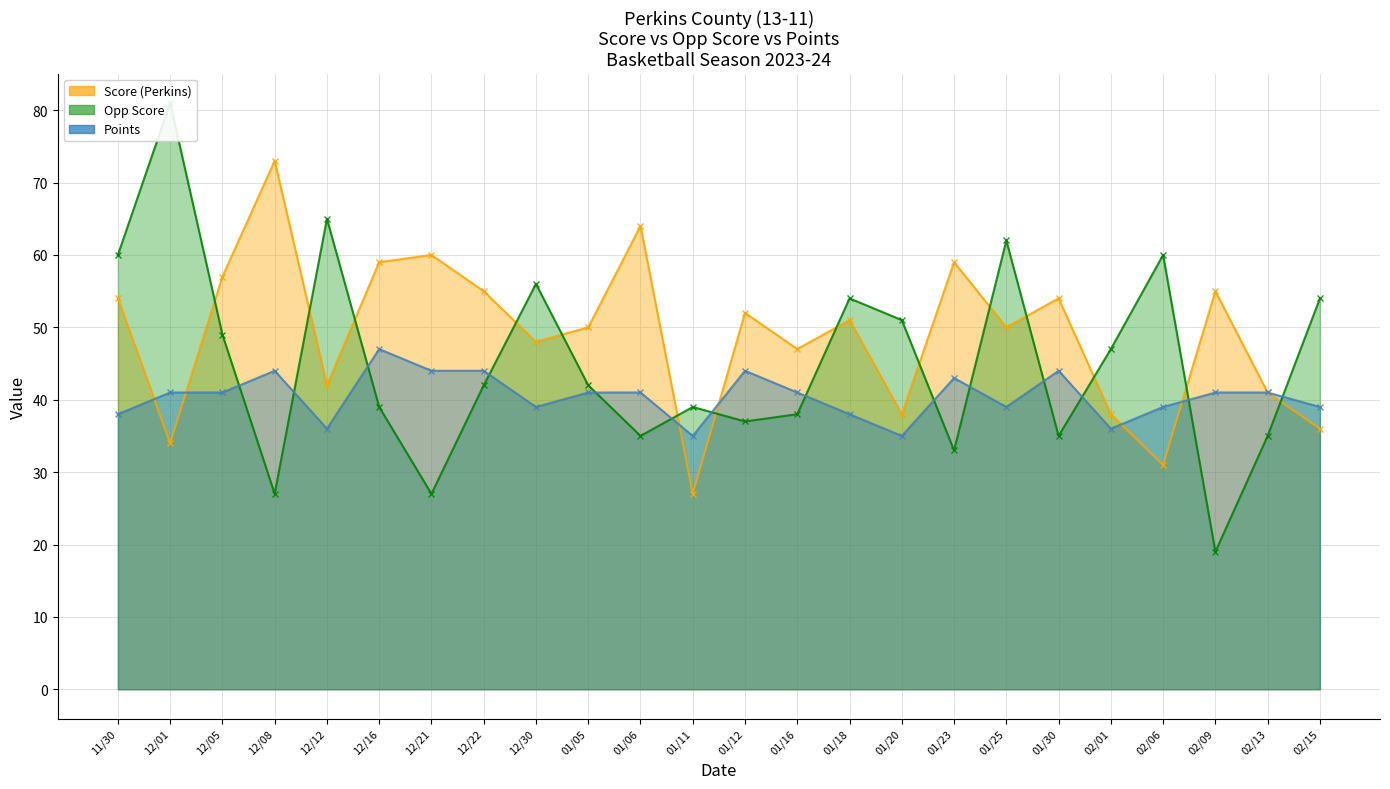

What is the label of the 21st point from the right?

12/08